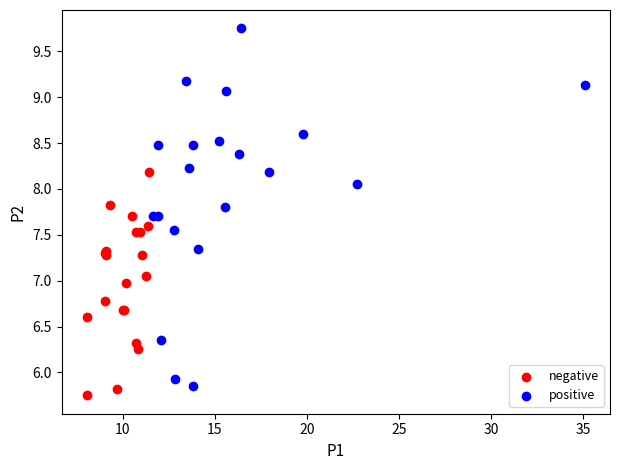

Which series reaches the maximum Y coordinate?

positive